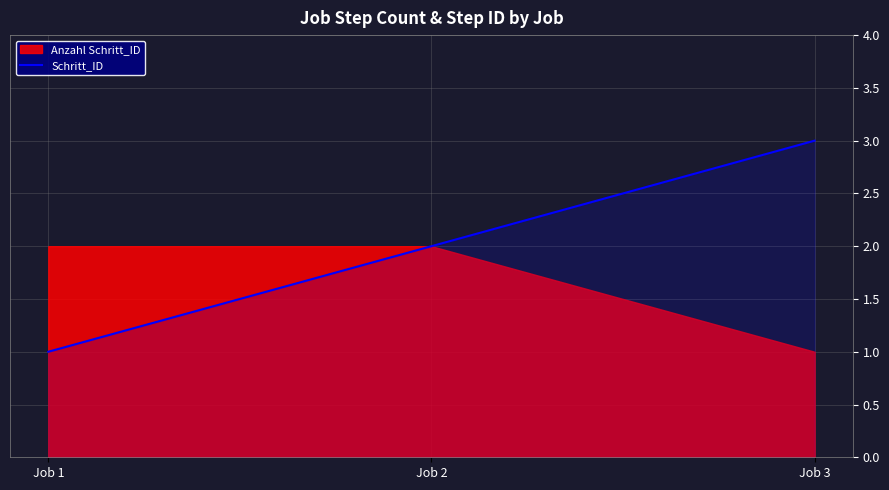

The value at Job 3 is 4. True or false?

False